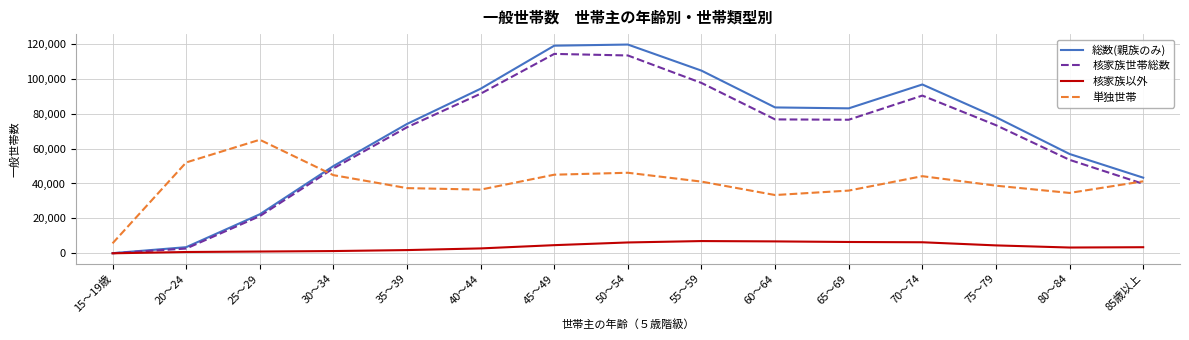

Where does the 総数(親族のみ) series first go above 77937?

40～44